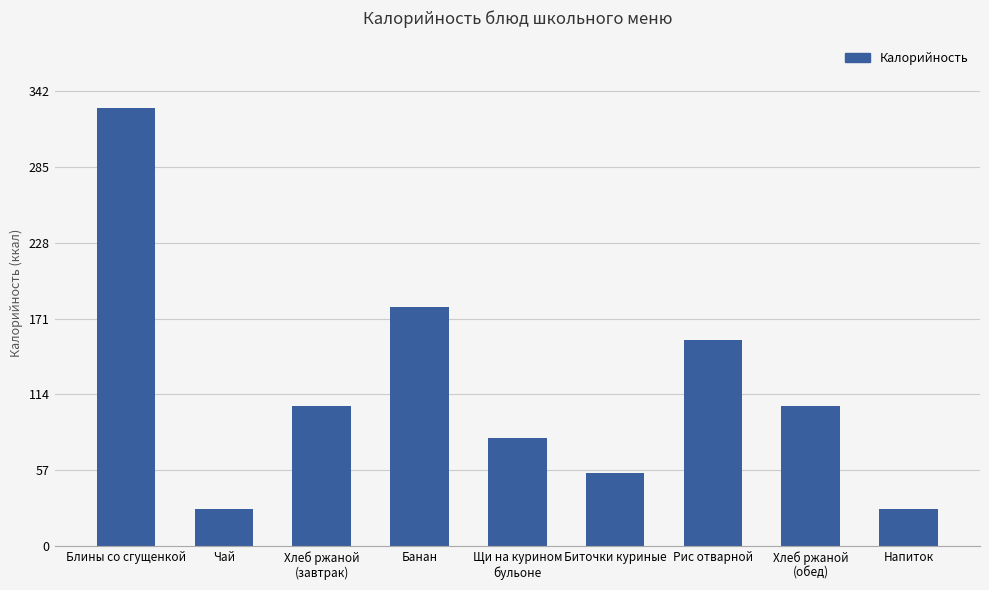

What value does the data have at Банан?

180.0